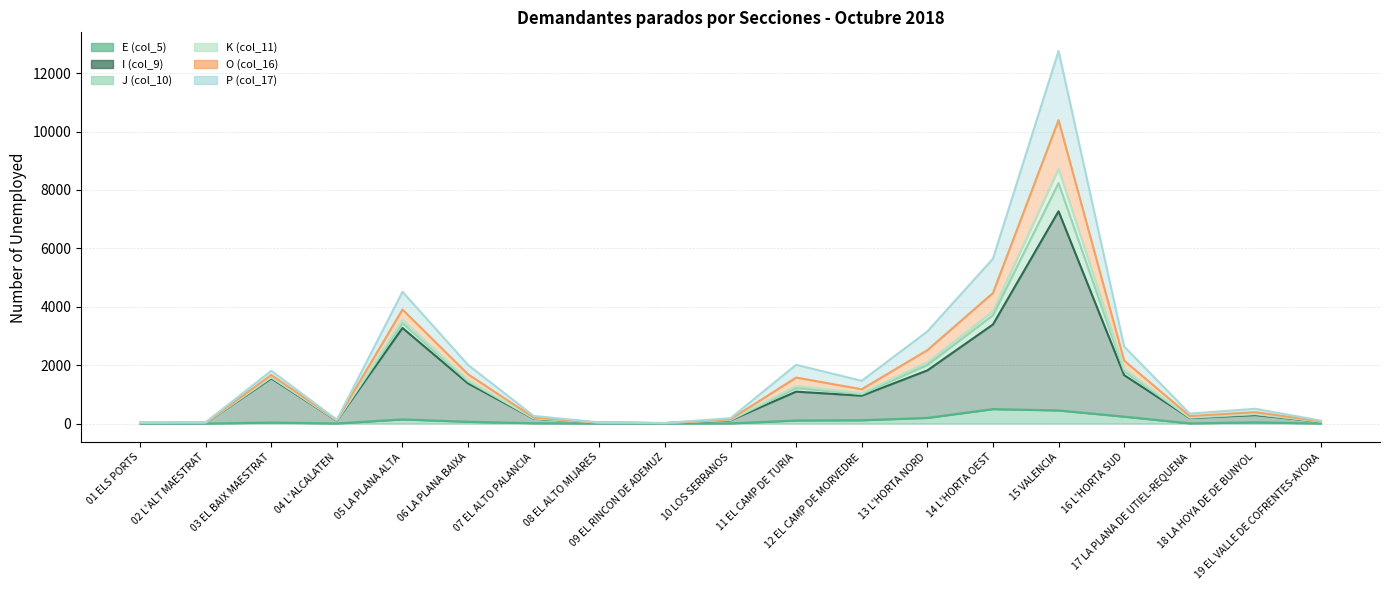

The value of I (col_9) at 19 EL VALLE DE COFRENTES-AYORA is 38. True or false?

False